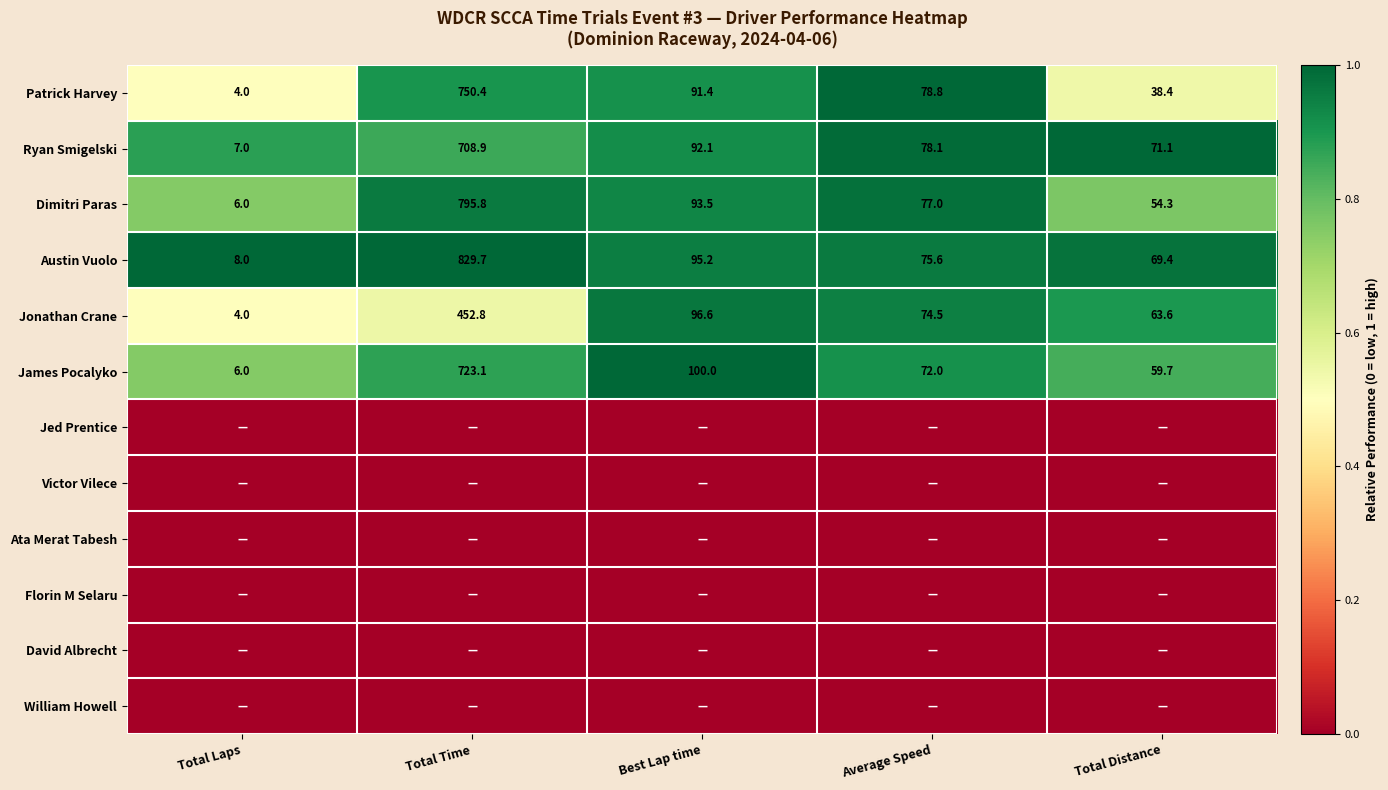

List the labels in order of Ryan Smigelski value, largest first.

Total Time, Best Lap time, Average Speed, Total Distance, Total Laps